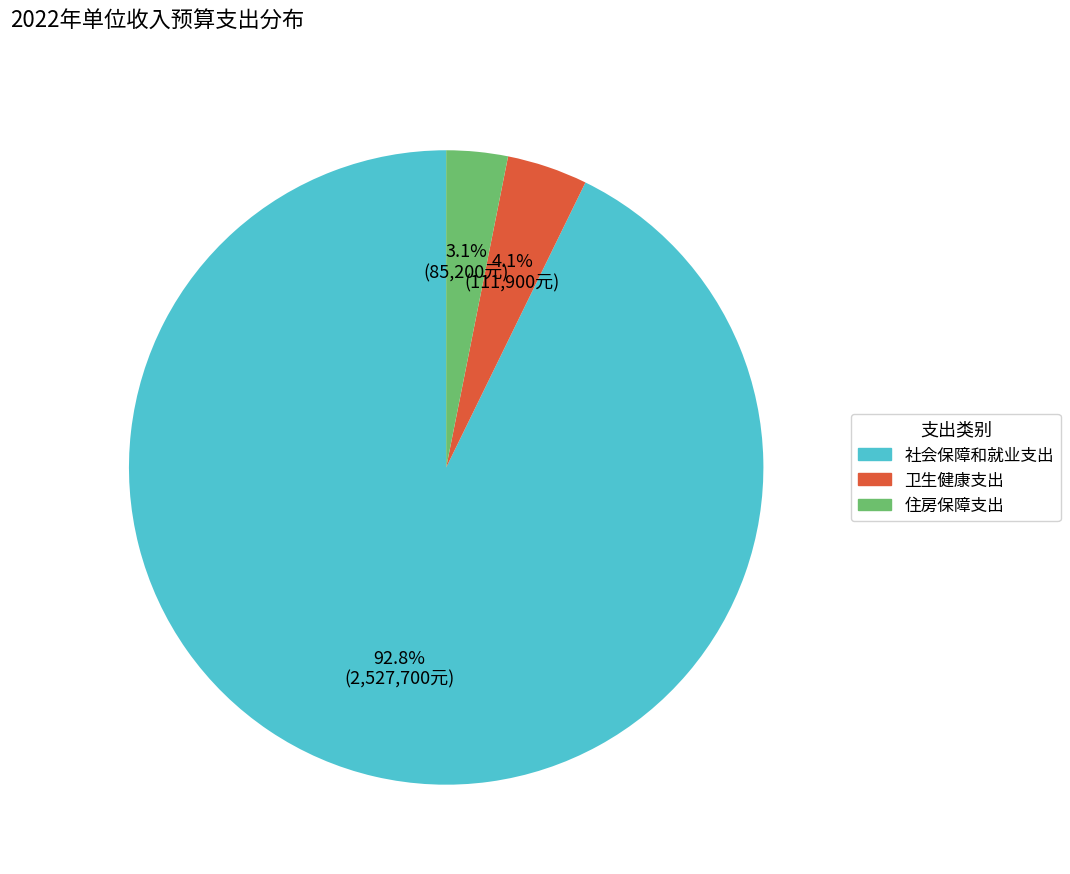

What portion of the pie excludes 卫生健康支出?

95.9%